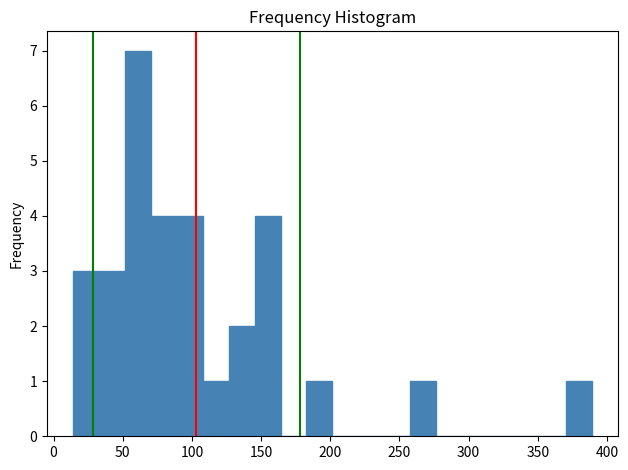

Read against the x-axis, roughly where is the centre of the tallest bar?

60